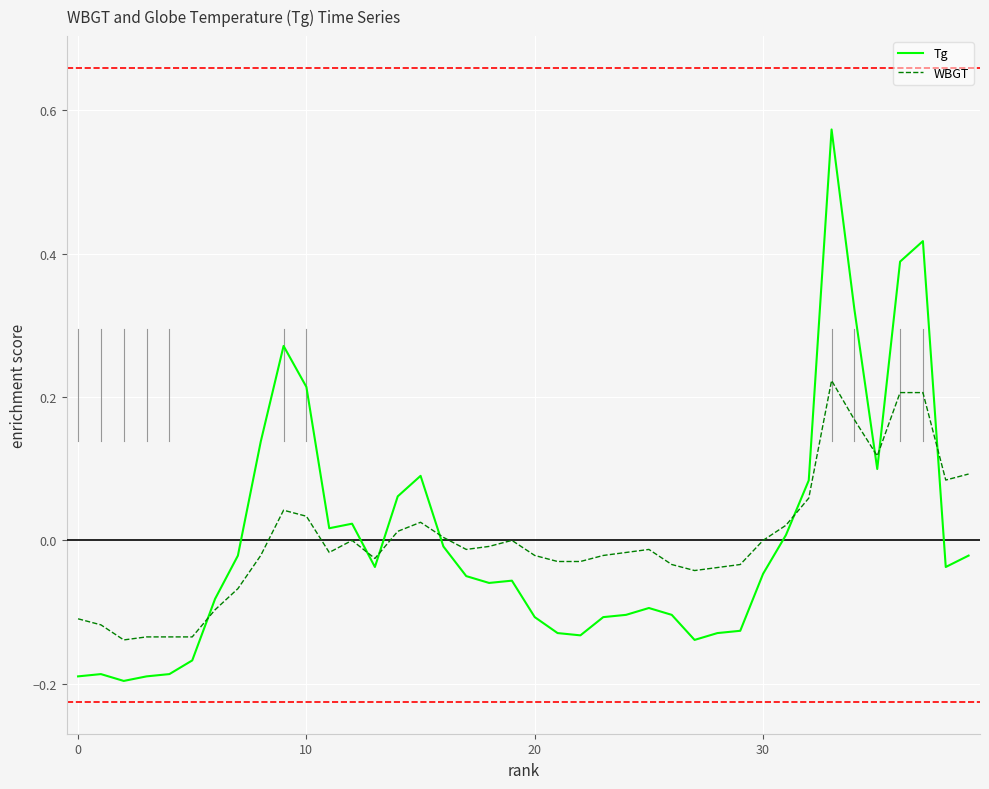

After their last crossing, which series has the higher values: Tg or WBGT?

WBGT